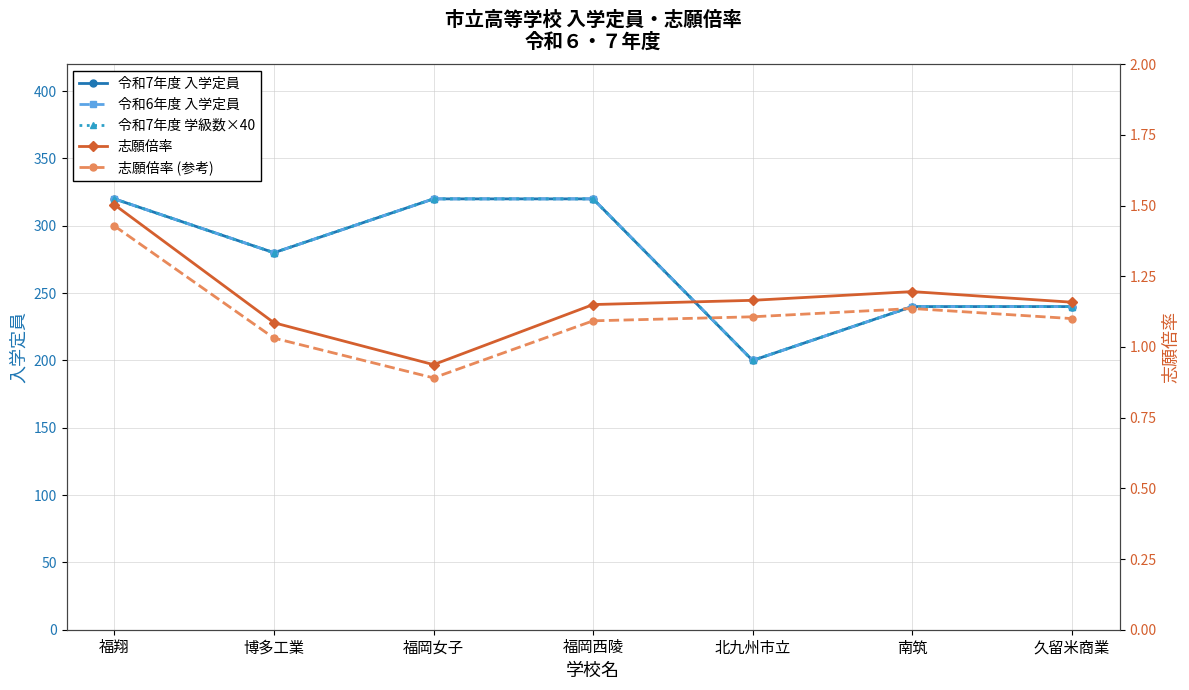

Which category has the highest value in the 志願倍率 (参考) series?

福翔